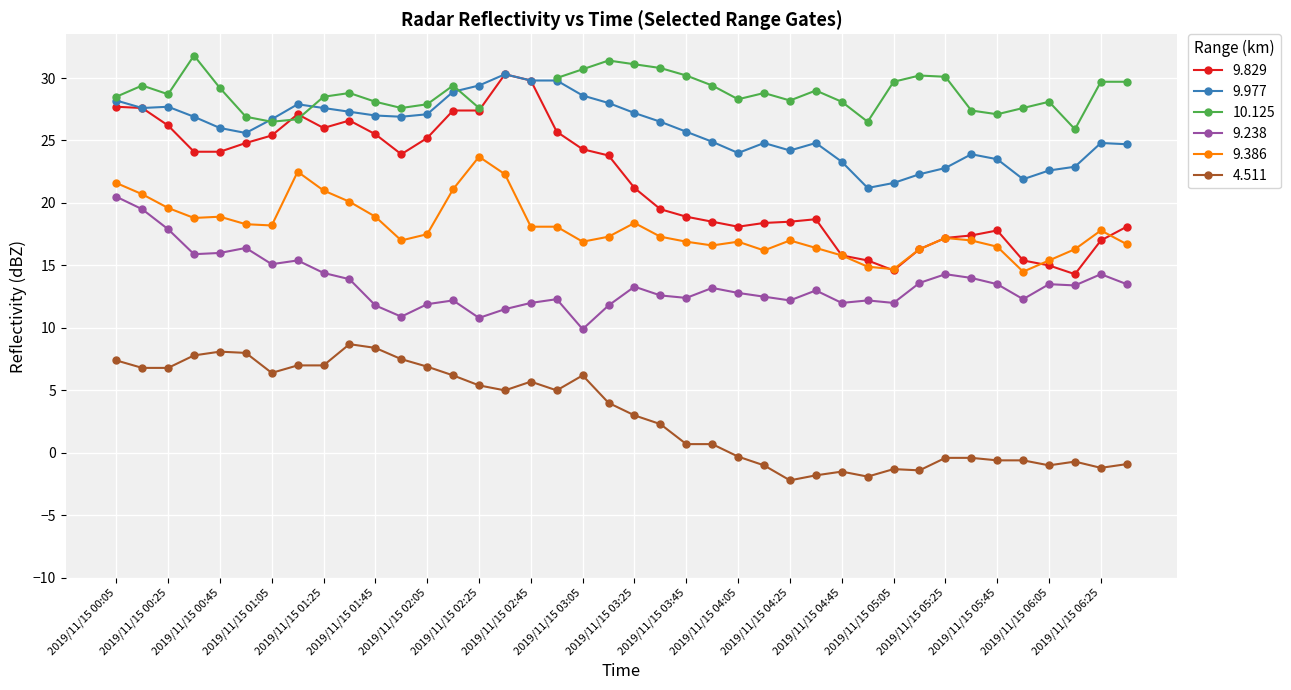

What is the label of the 6th point from the right?

2019/11/15 05:45